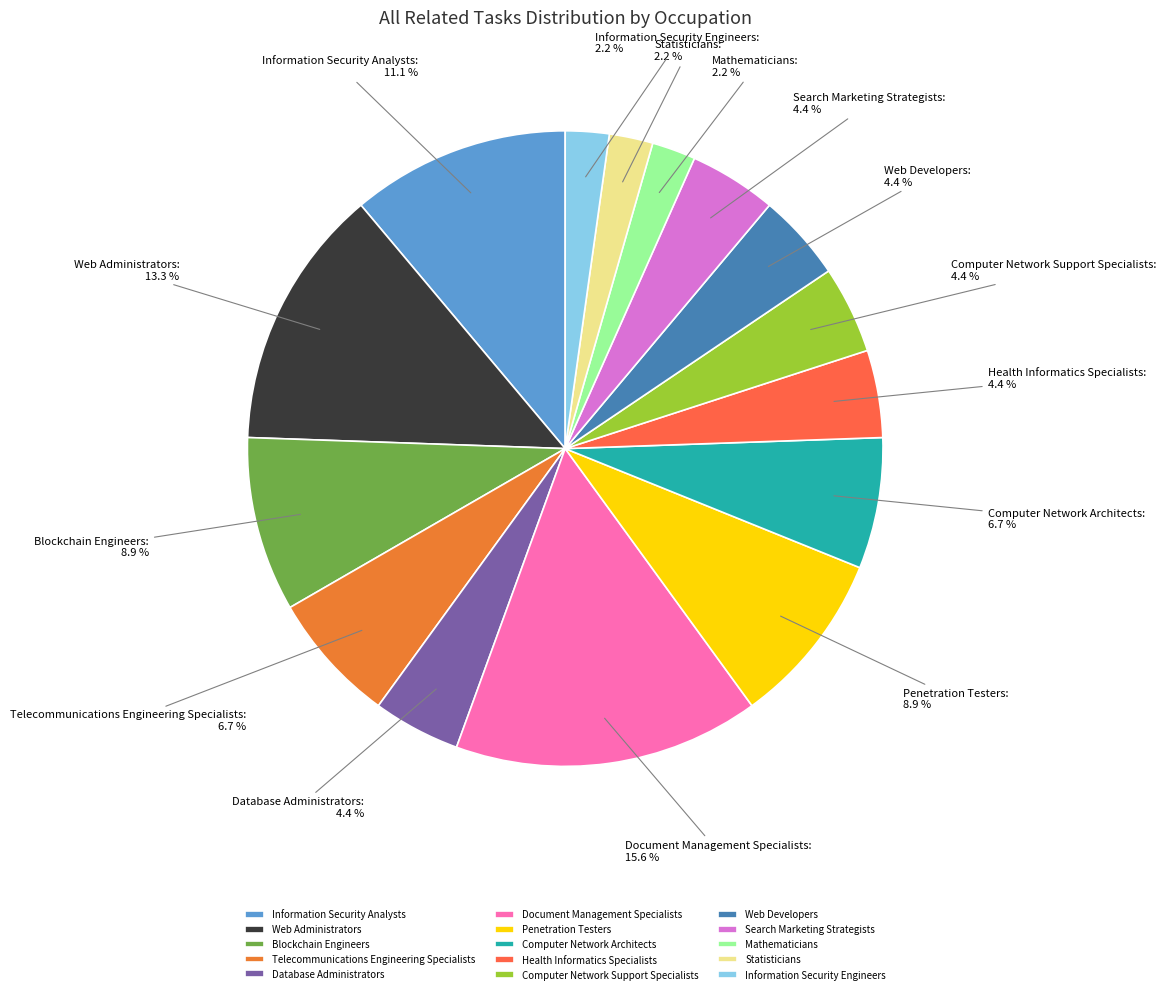

To the nearest percent, what portion does Statisticians represent?

2%